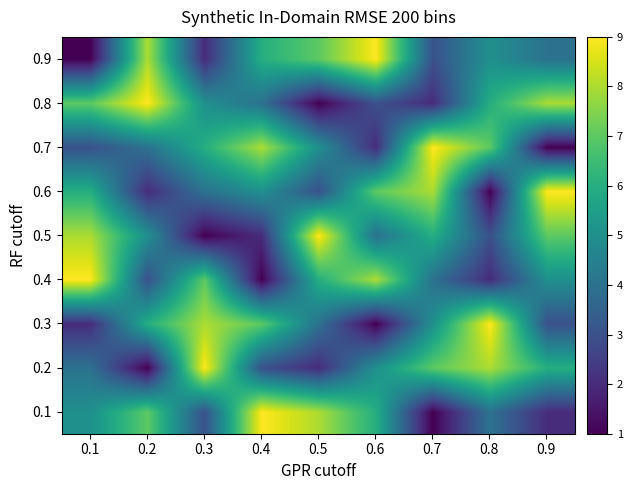

At which category is the sum across all series the highest?

0.1